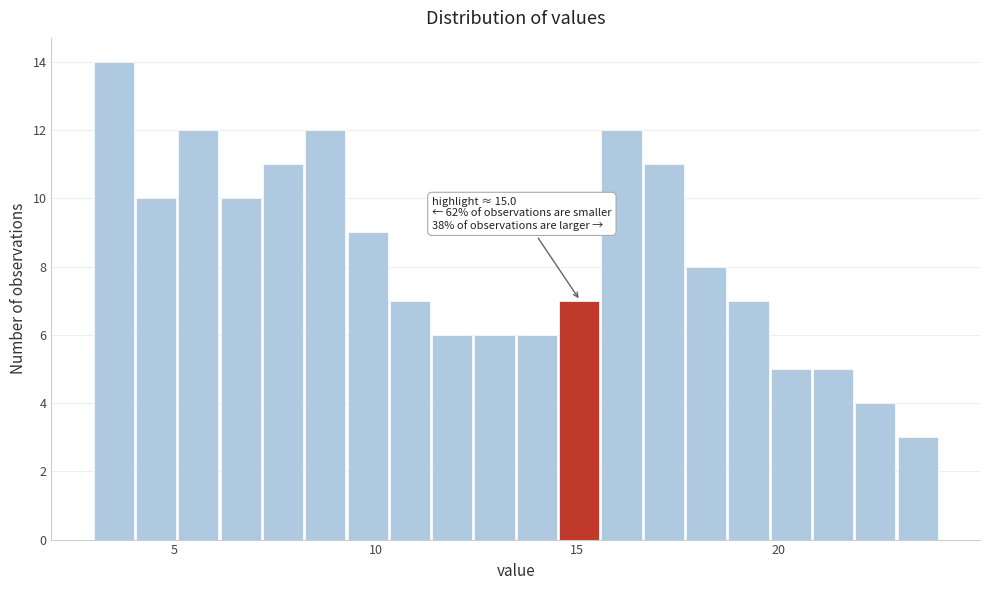

Around what value on the x-axis is the tallest bar? Give the approximate position of its centre, as read against the axis.

3.5